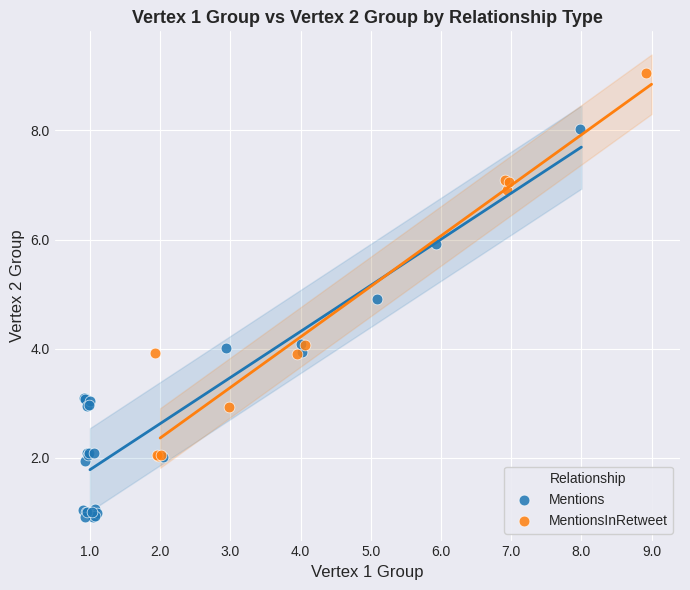

Which series has the largest Y range (max minus min)?

Mentions